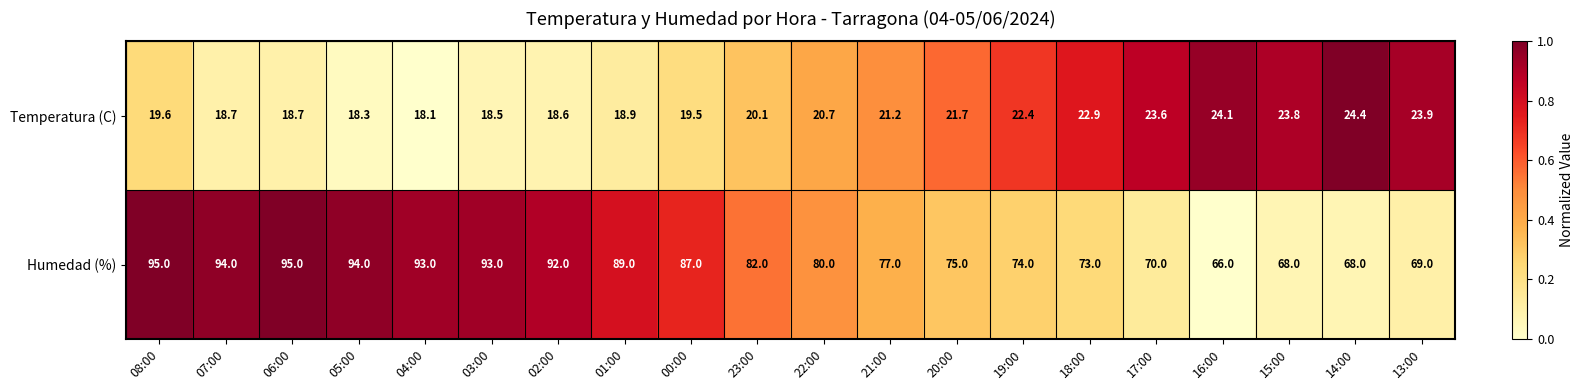

At which label does Humedad (%) reach its minimum?

16:00